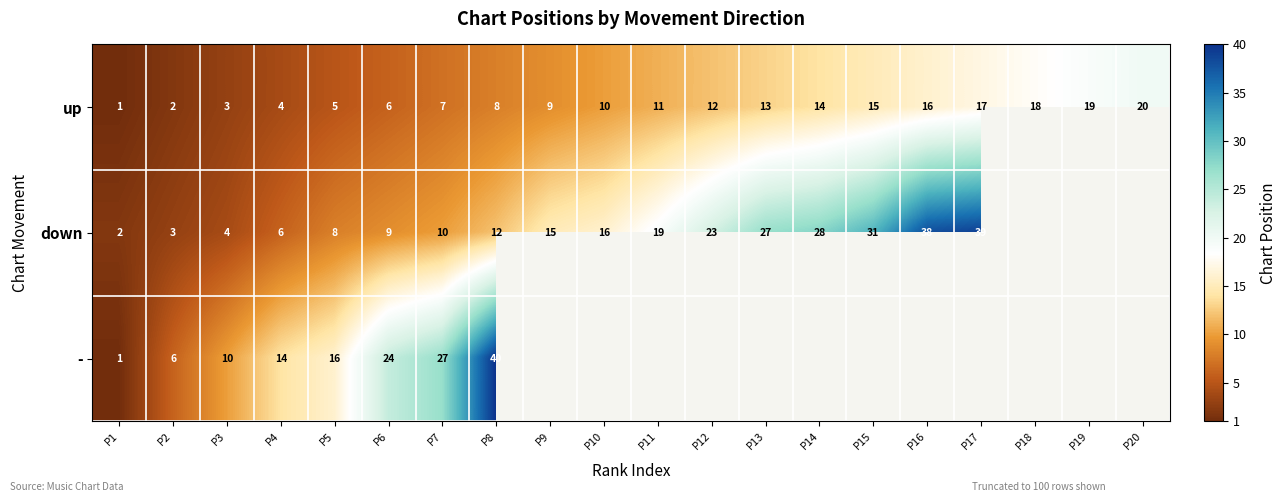

What is the highest value of the up series?

20